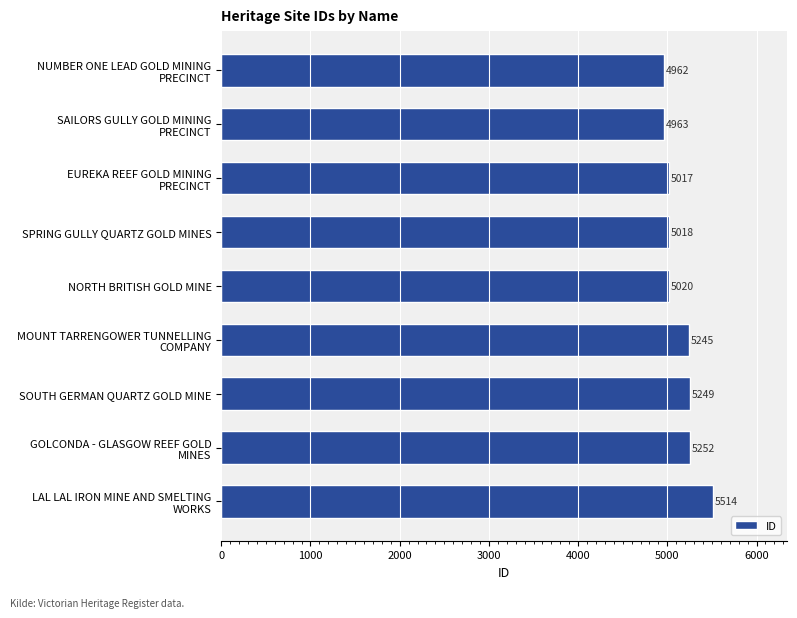

List the labels in order of value, smallest first.

NUMBER ONE LEAD GOLD MINING
PRECINCT, SAILORS GULLY GOLD MINING
PRECINCT, EUREKA REEF GOLD MINING
PRECINCT, SPRING GULLY QUARTZ GOLD MINES, NORTH BRITISH GOLD MINE, MOUNT TARRENGOWER TUNNELLING
COMPANY, SOUTH GERMAN QUARTZ GOLD MINE, GOLCONDA - GLASGOW REEF GOLD
MINES, LAL LAL IRON MINE AND SMELTING
WORKS